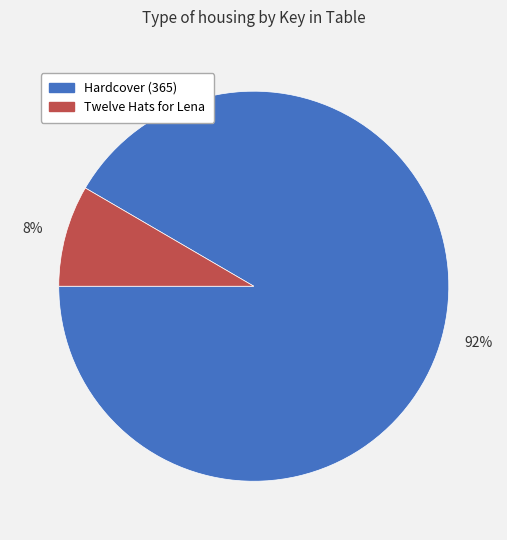

Between Hardcover (365) and Twelve Hats for Lena, which is larger?

Hardcover (365)